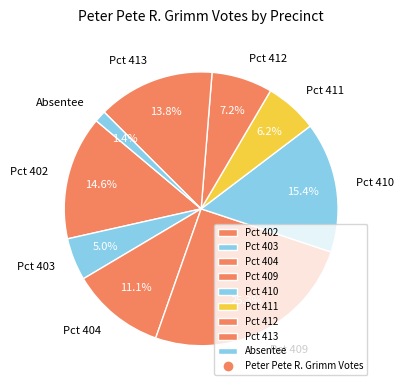

Rank the categories by value from highest to lowest.

Pct 409, Pct 410, Pct 402, Pct 413, Pct 404, Pct 412, Pct 411, Pct 403, Absentee